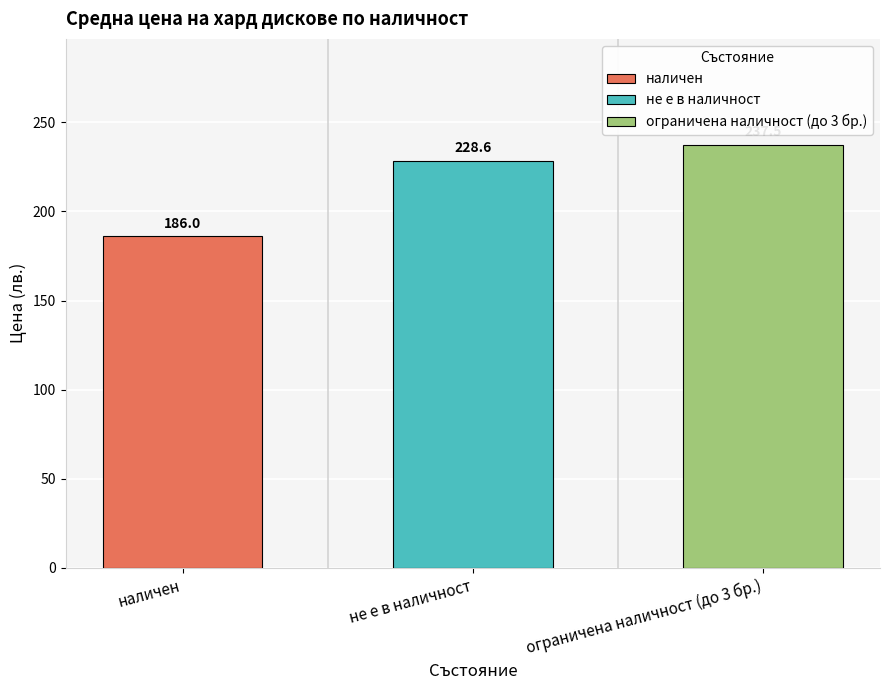

Count the number of data series in this chart.

3